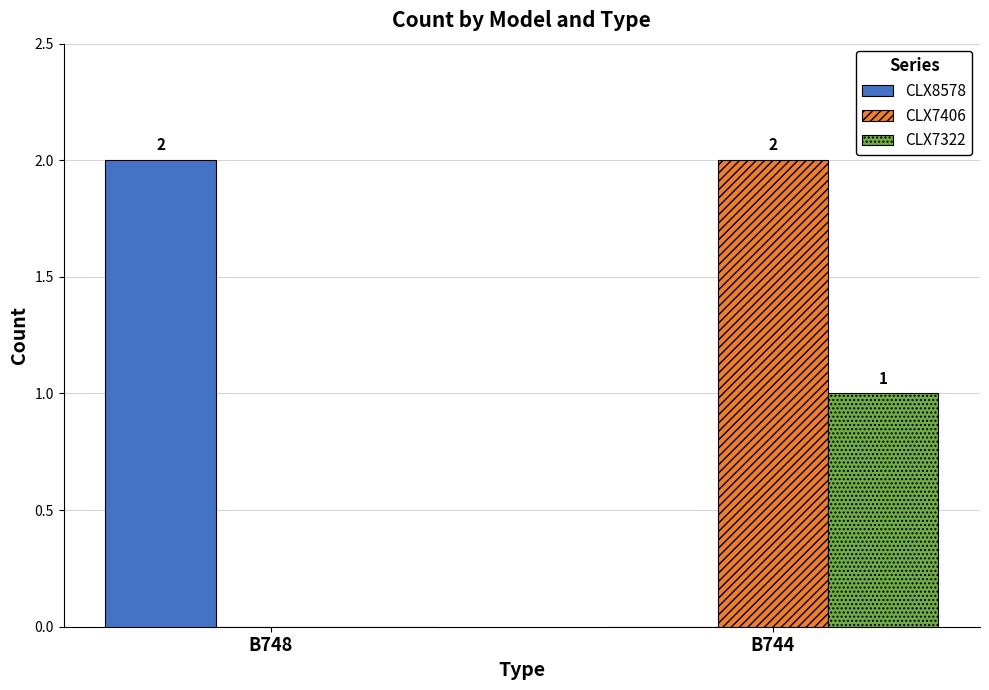

How many groups of bars are there?

2